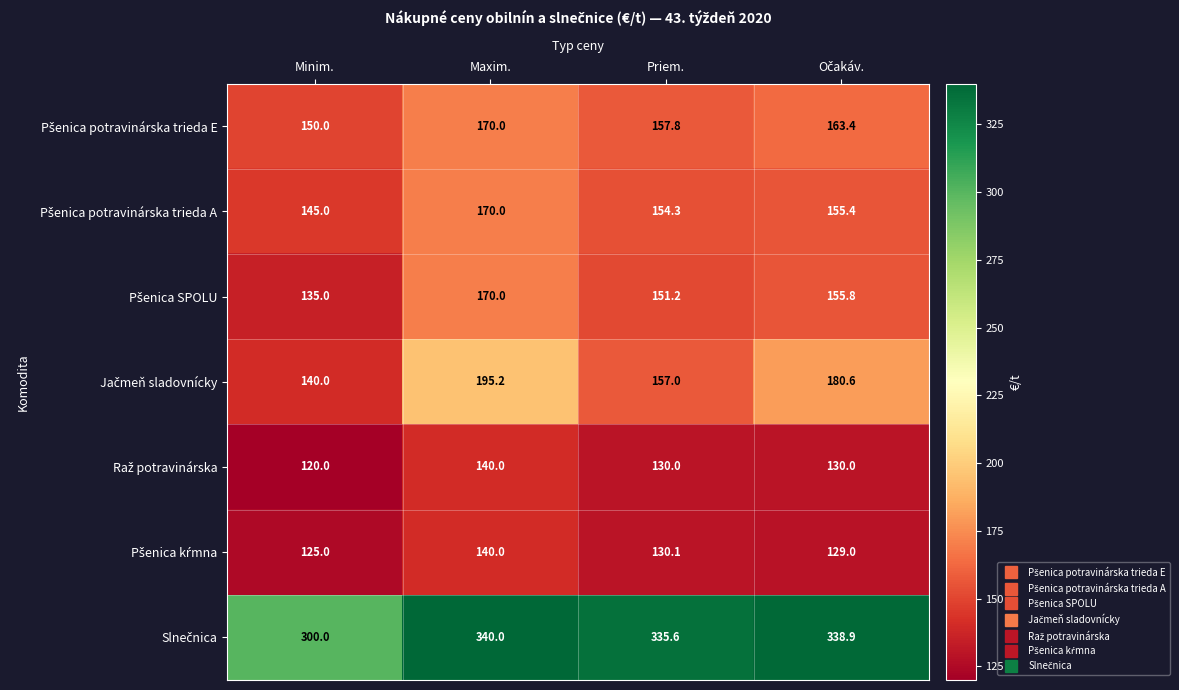

What is the spread (max minus min) of values at Maxim.?

200.0